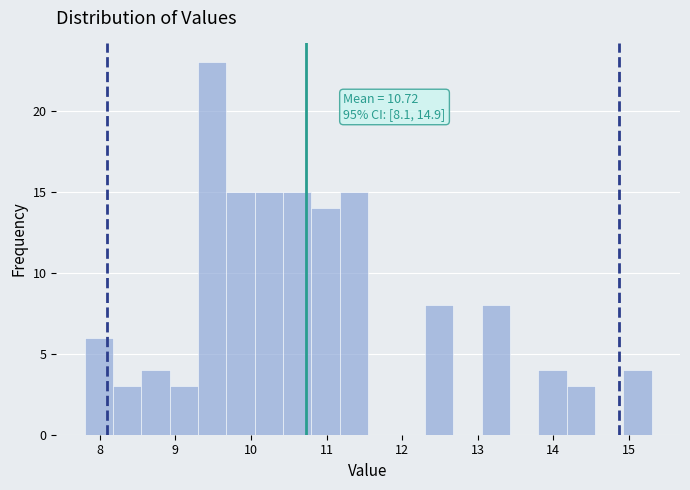

Read against the x-axis, roughly where is the centre of the tallest bar?

9.5